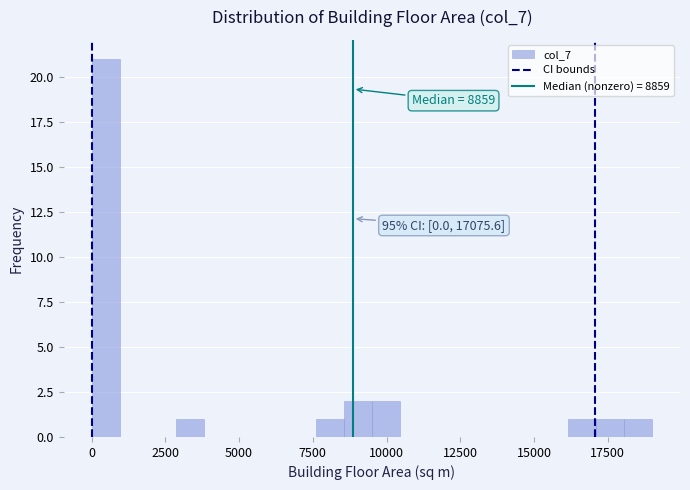

Read against the x-axis, roughly where is the centre of the tallest bar?

500